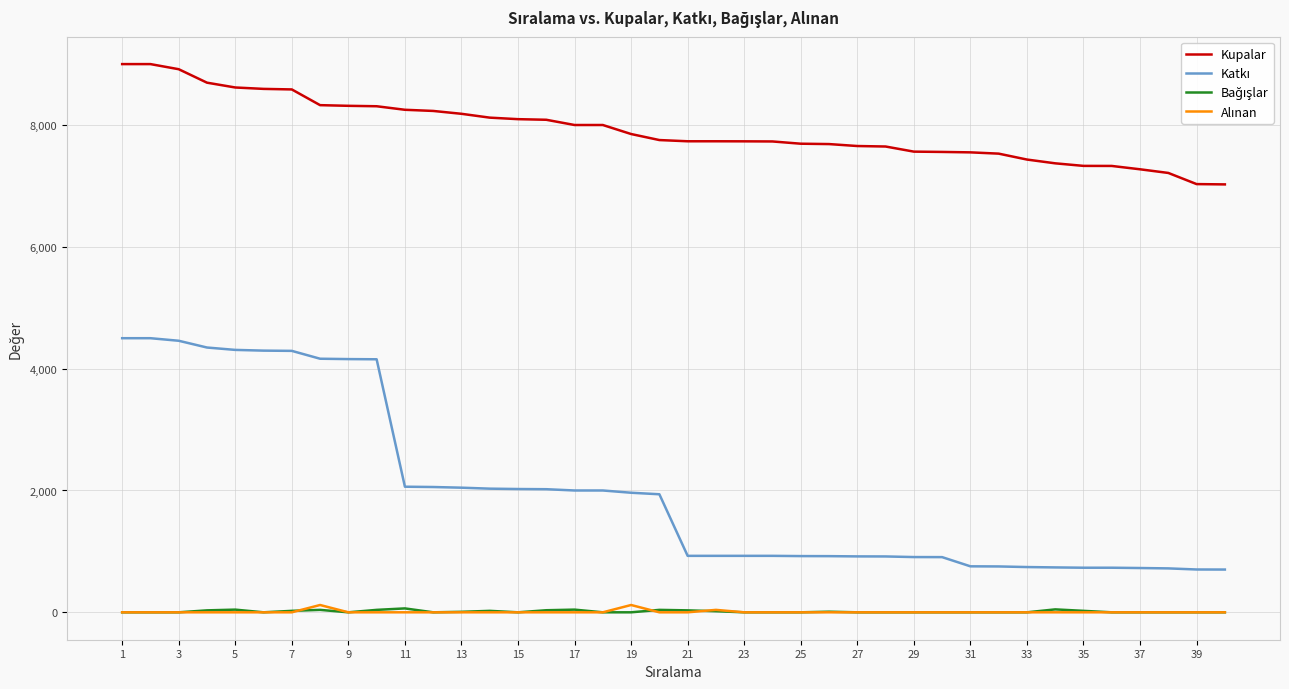

What is the highest value of the Kupalar series?

9000